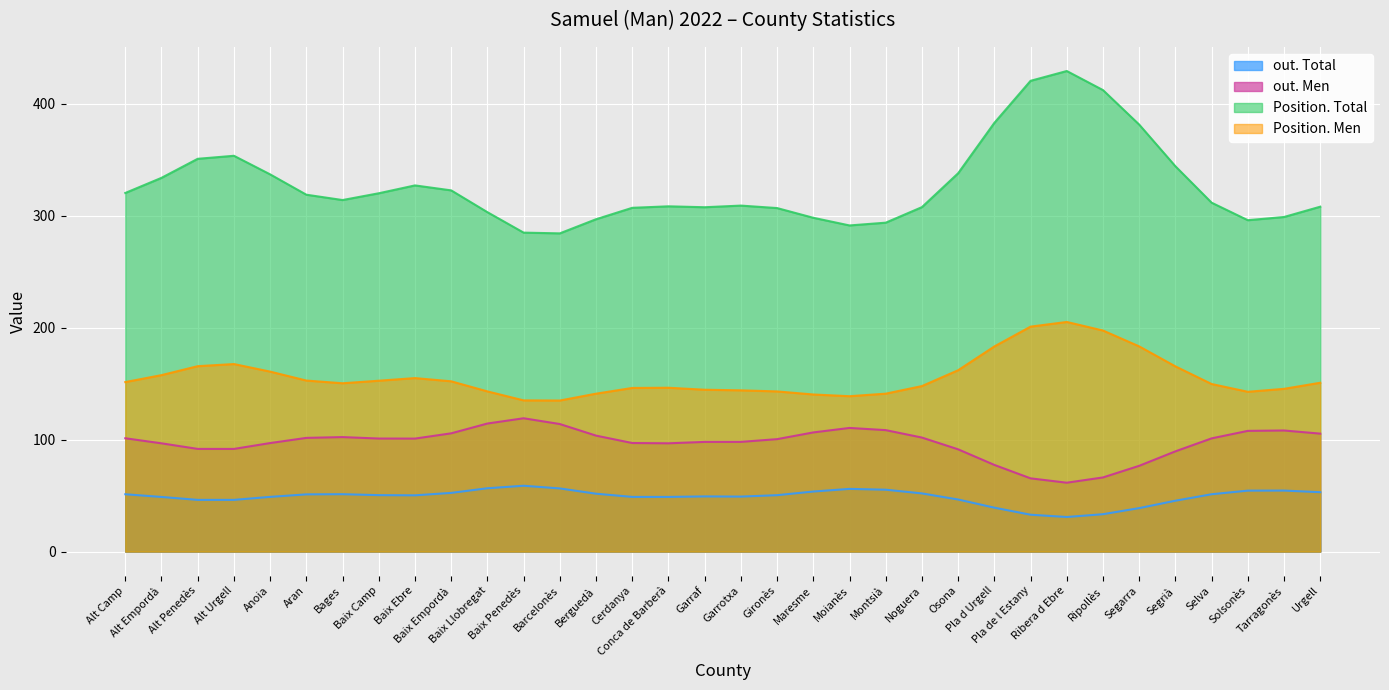

True or false: out. Men and out. Total cross at least once.

False